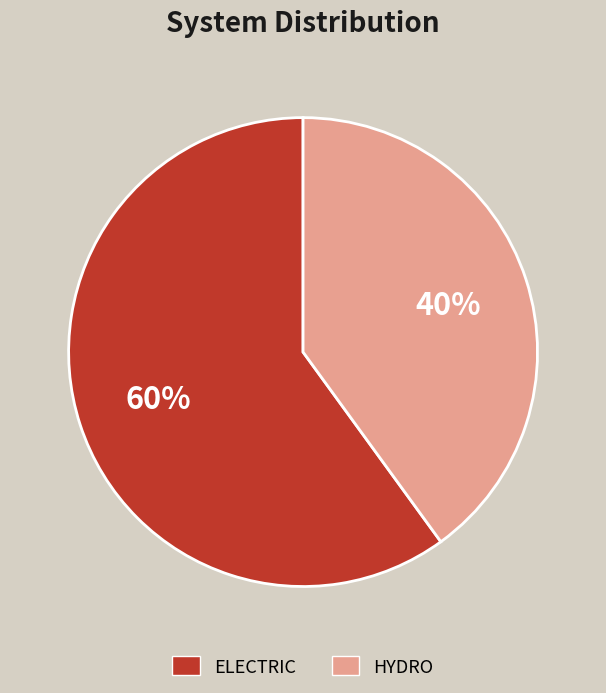

Which slice is the smallest?

HYDRO